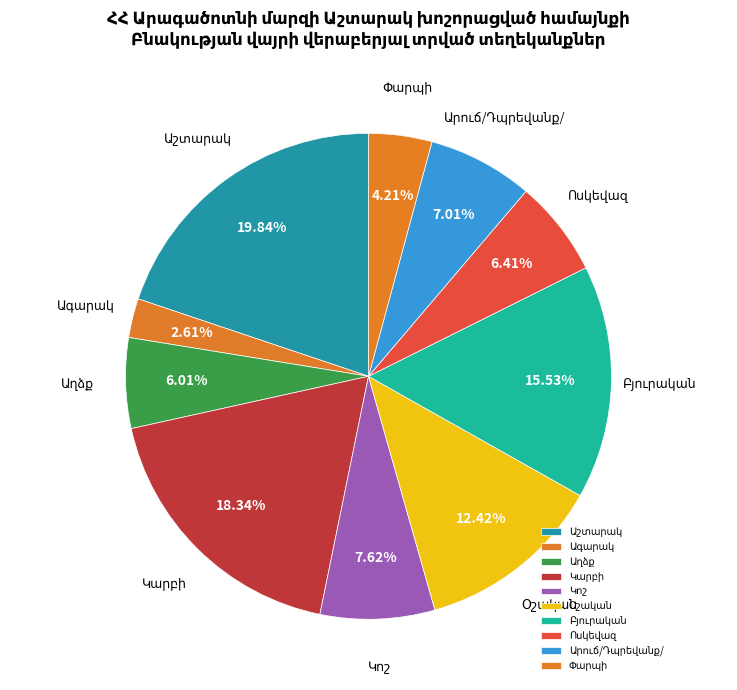

Is there a majority slice in this chart?

No